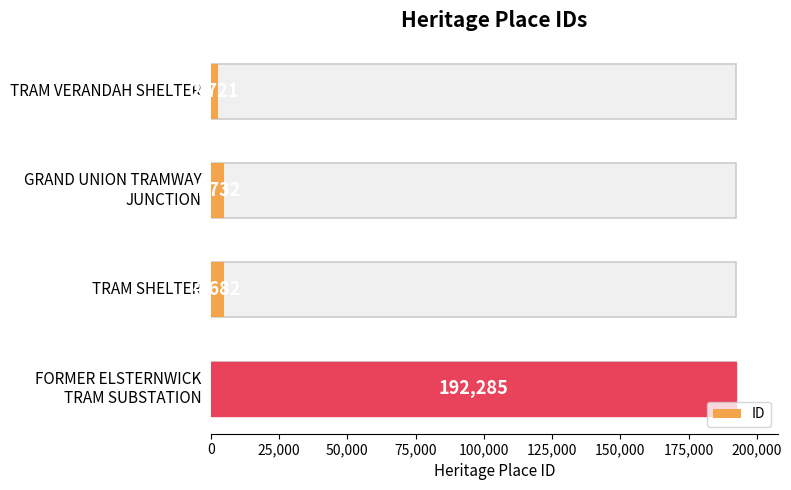

What is the difference between the maximum and minimum values?

189564